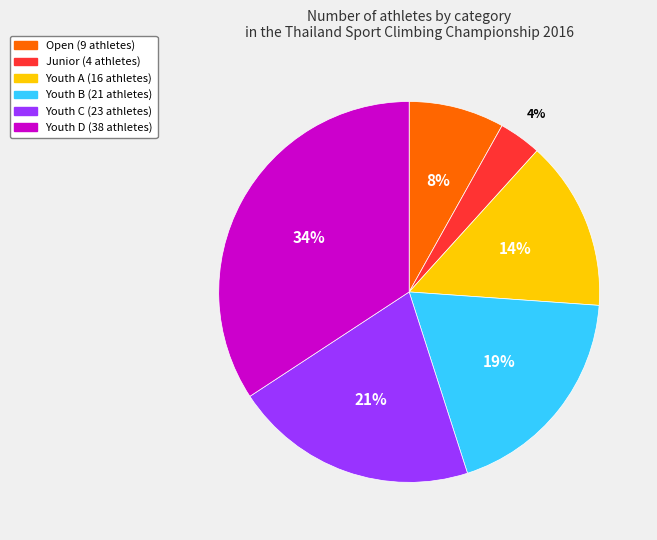

Do Youth C and Open together represent more than half of the pie?

No